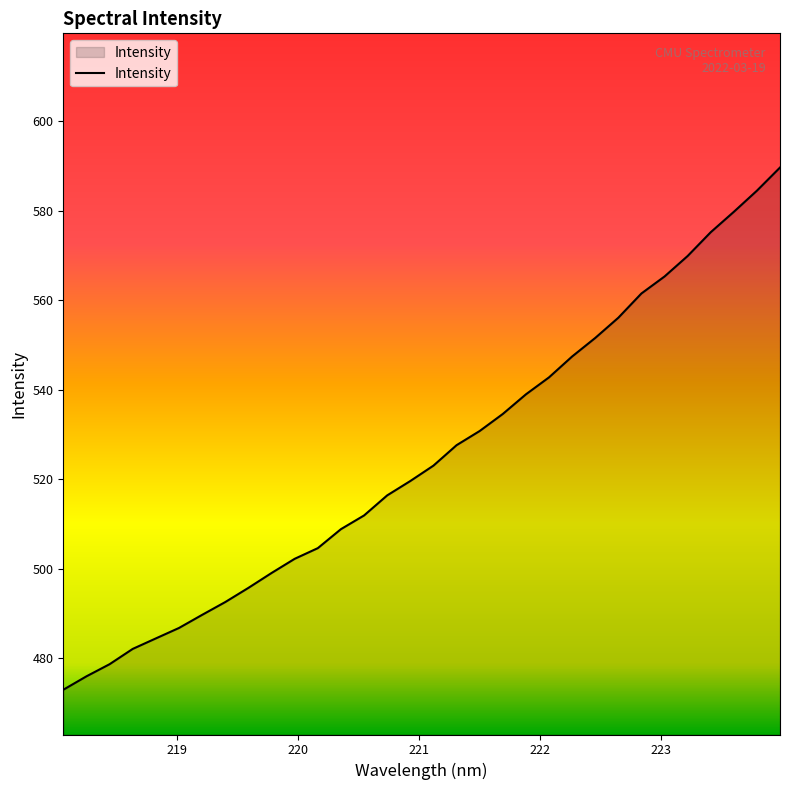

What is the maximum value shown in the chart?

589.6